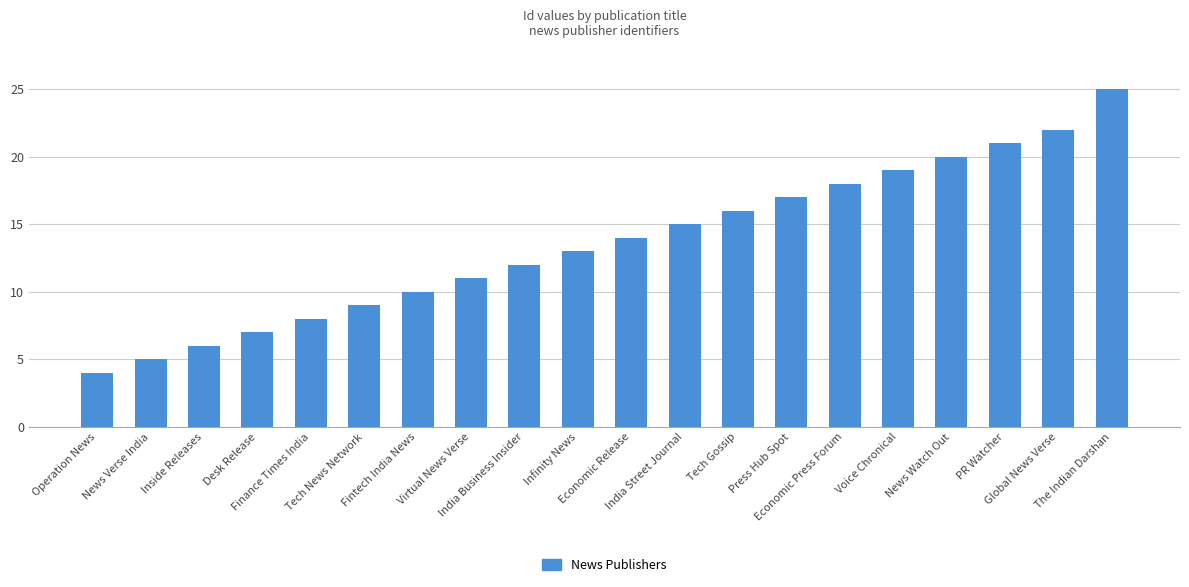

Which has a higher value, Tech News Network or Tech Gossip?

Tech Gossip